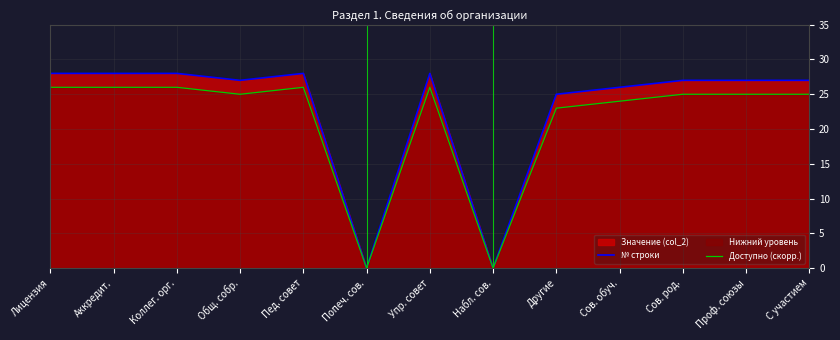

At which label is Доступно (скорр.) closest to 13?

Другие